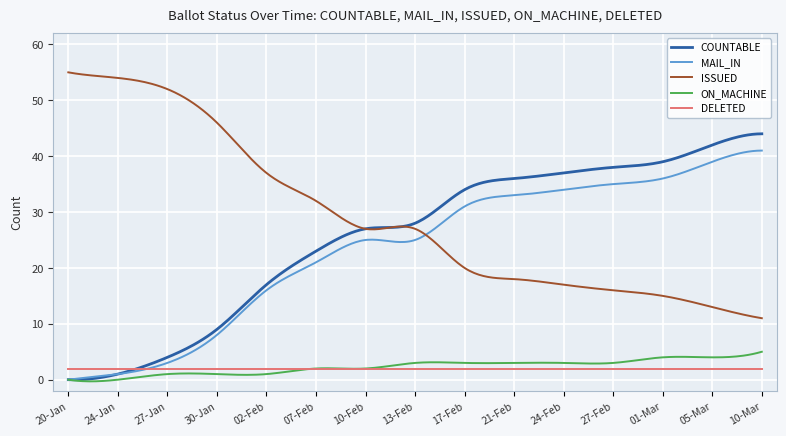

List the series in order of their peak value, highest first.

ISSUED, COUNTABLE, MAIL_IN, ON_MACHINE, DELETED